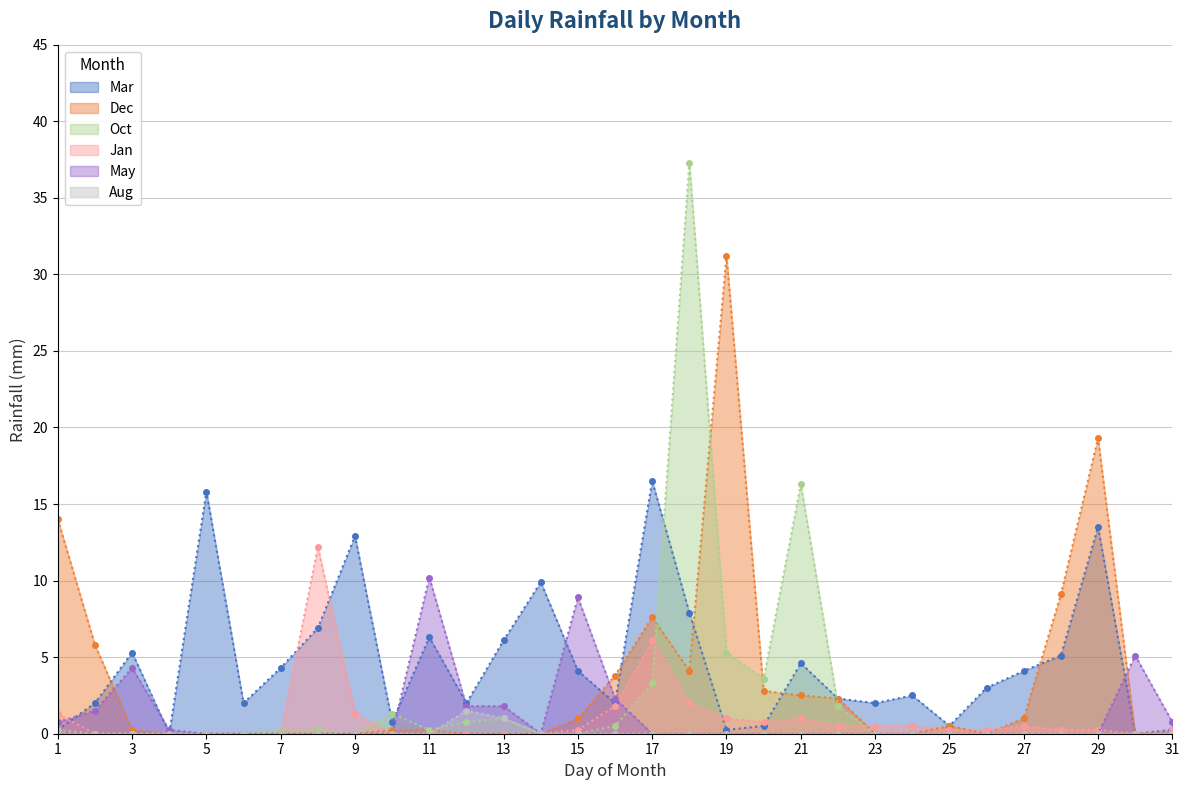

What is the spread (max minus min) of values at 13?

6.1